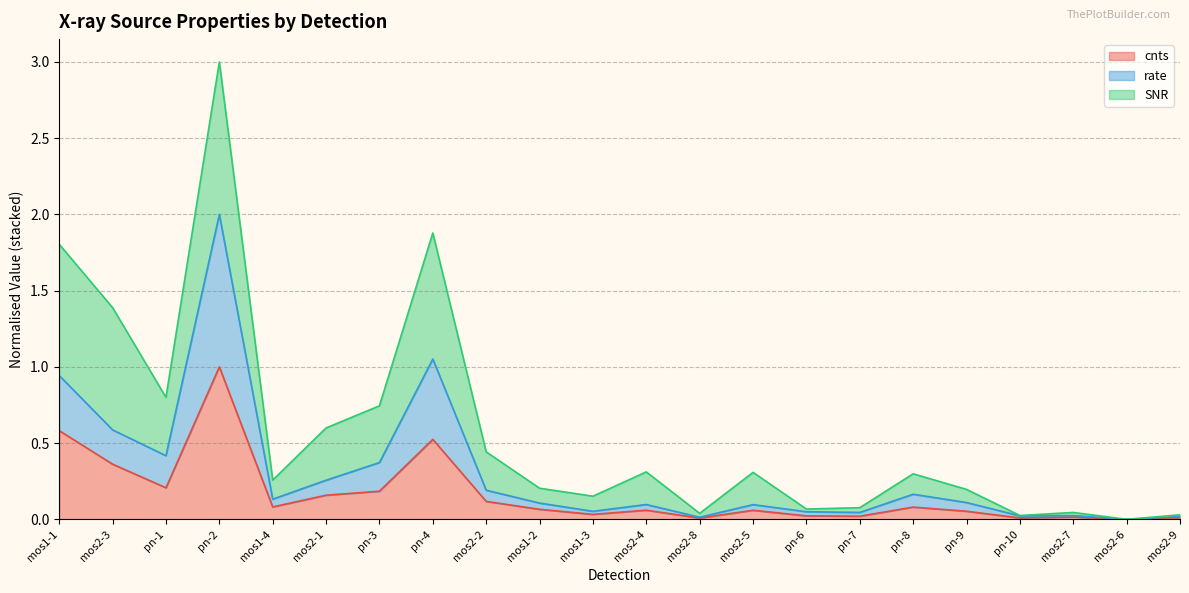

True or false: cnts and rate cross at least once.

False